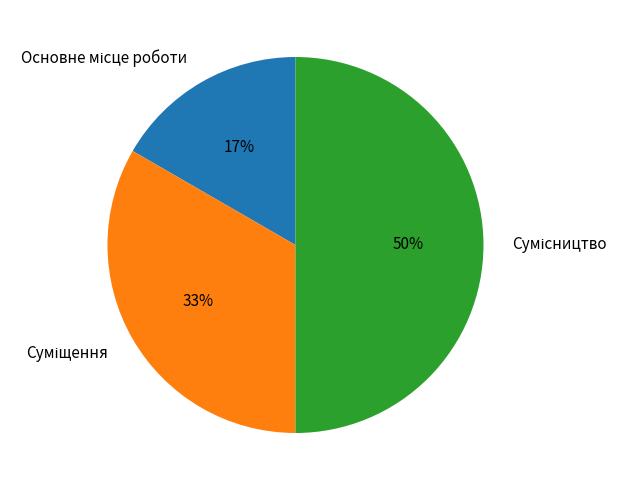

To the nearest percent, what is the difference between the largest and smallest slice percentages?

33%